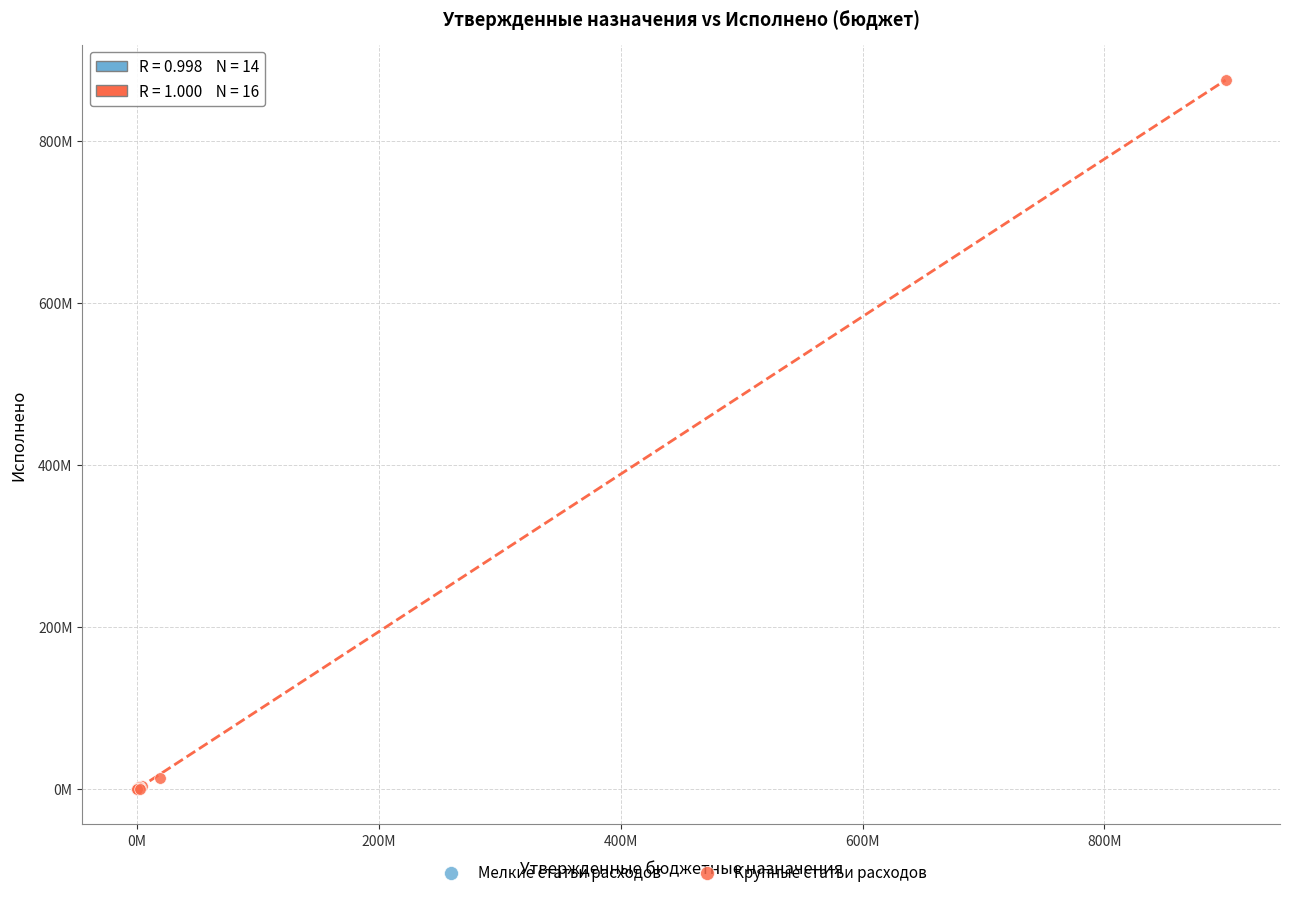

What are all the series names shown in the legend?

Мелкие статьи расходов, Крупные статьи расходов